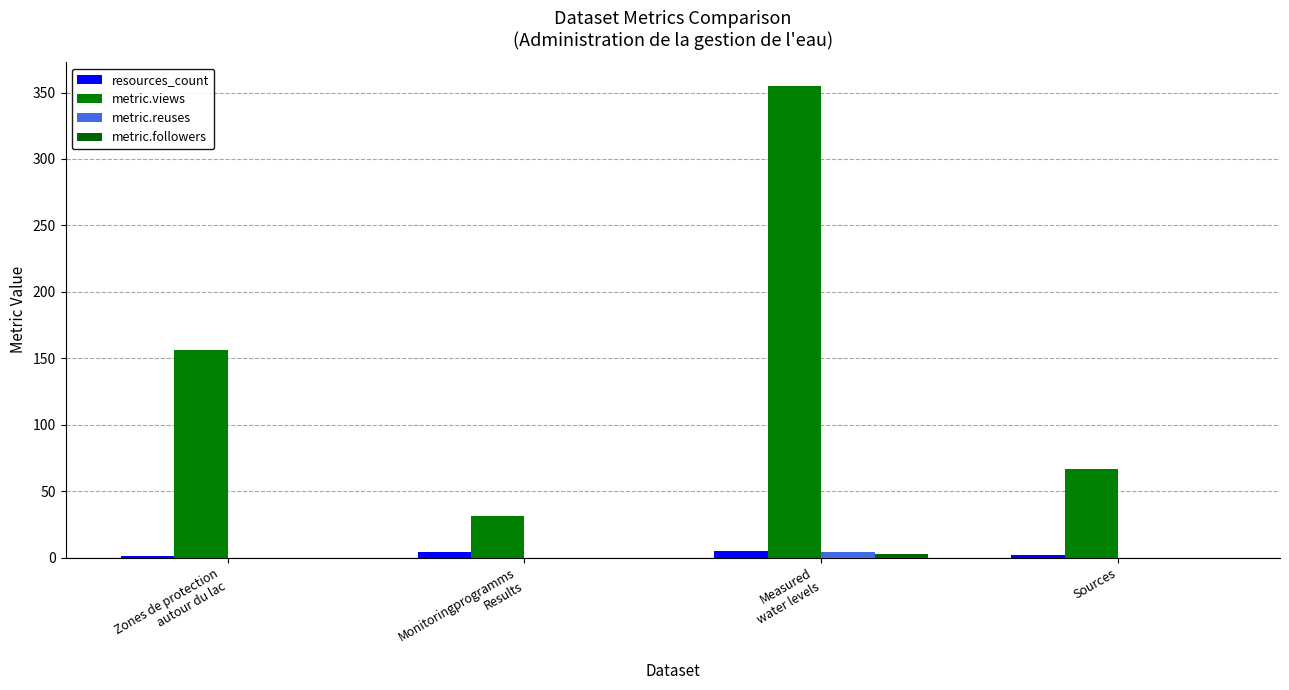

What is the difference between the maximum and second lowest values in the metric.reuses series?

4